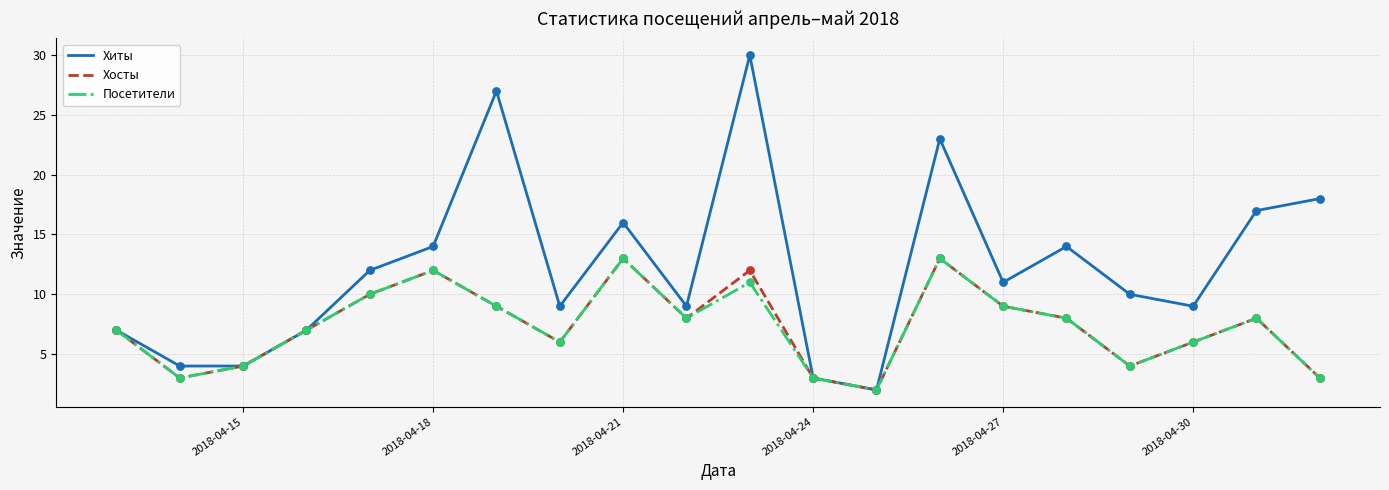

Which series has the largest total across all categories?

Хиты